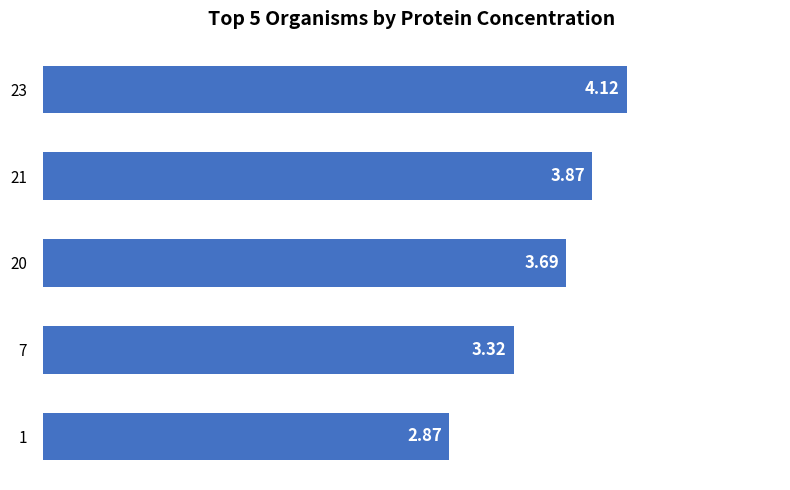

What is the sum of the values at 23 and 20?

7.8